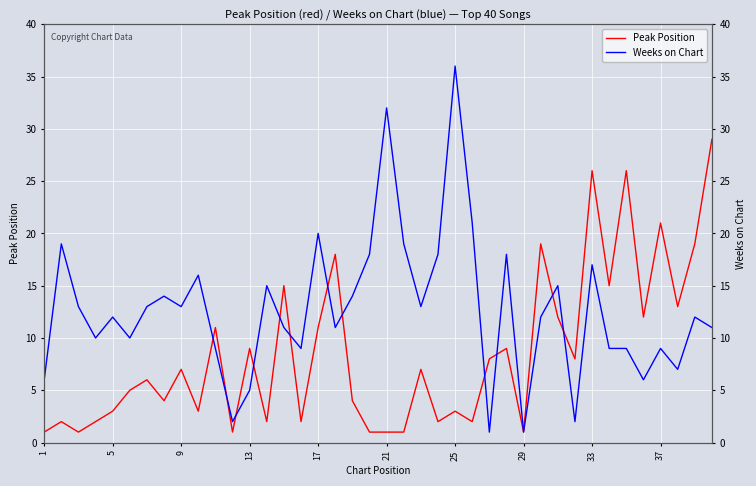

How many interior local valleys does the Weeks on Chart series have?

12